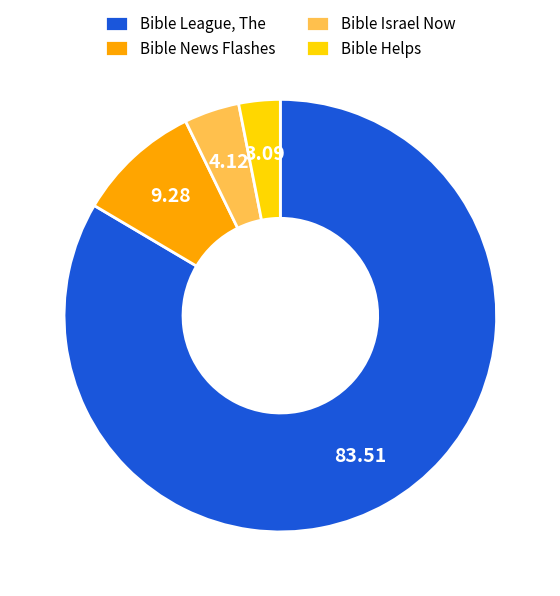

Count the number of slices in the pie.

4